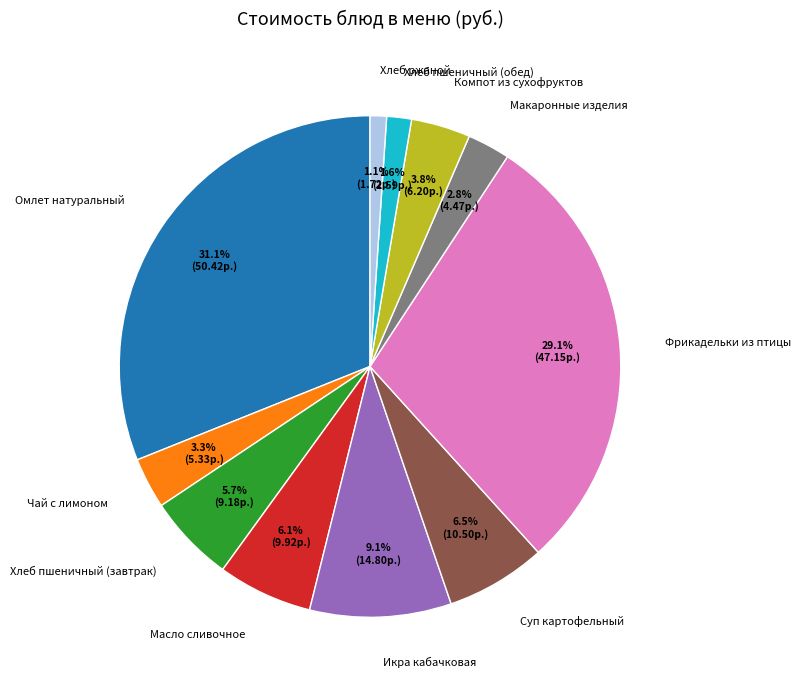

Which slice is the largest?

Омлет натуральный